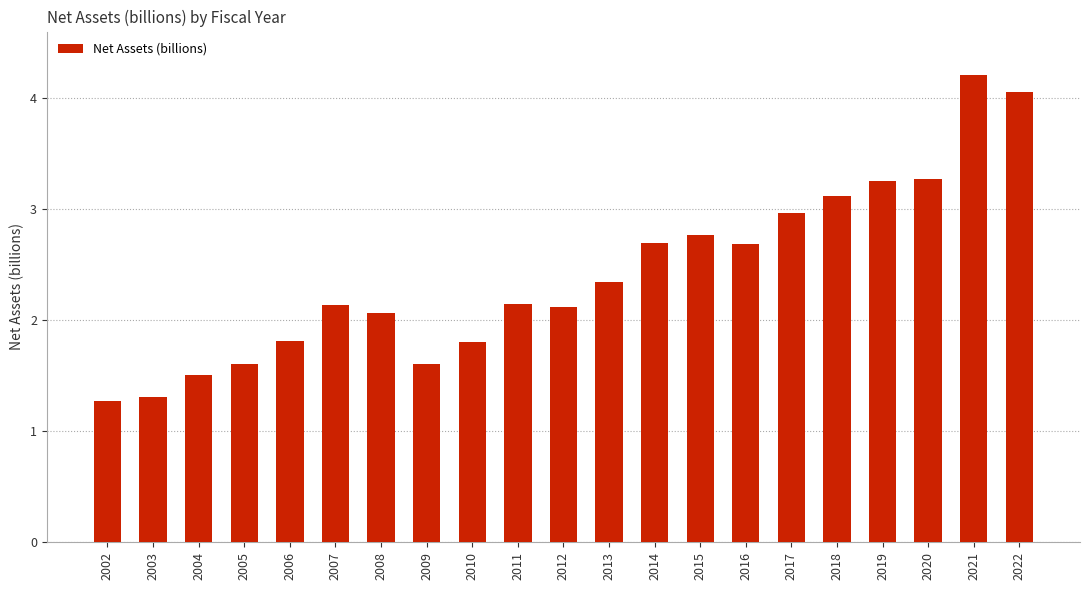

Where is the data nearest to the value 2?

2008